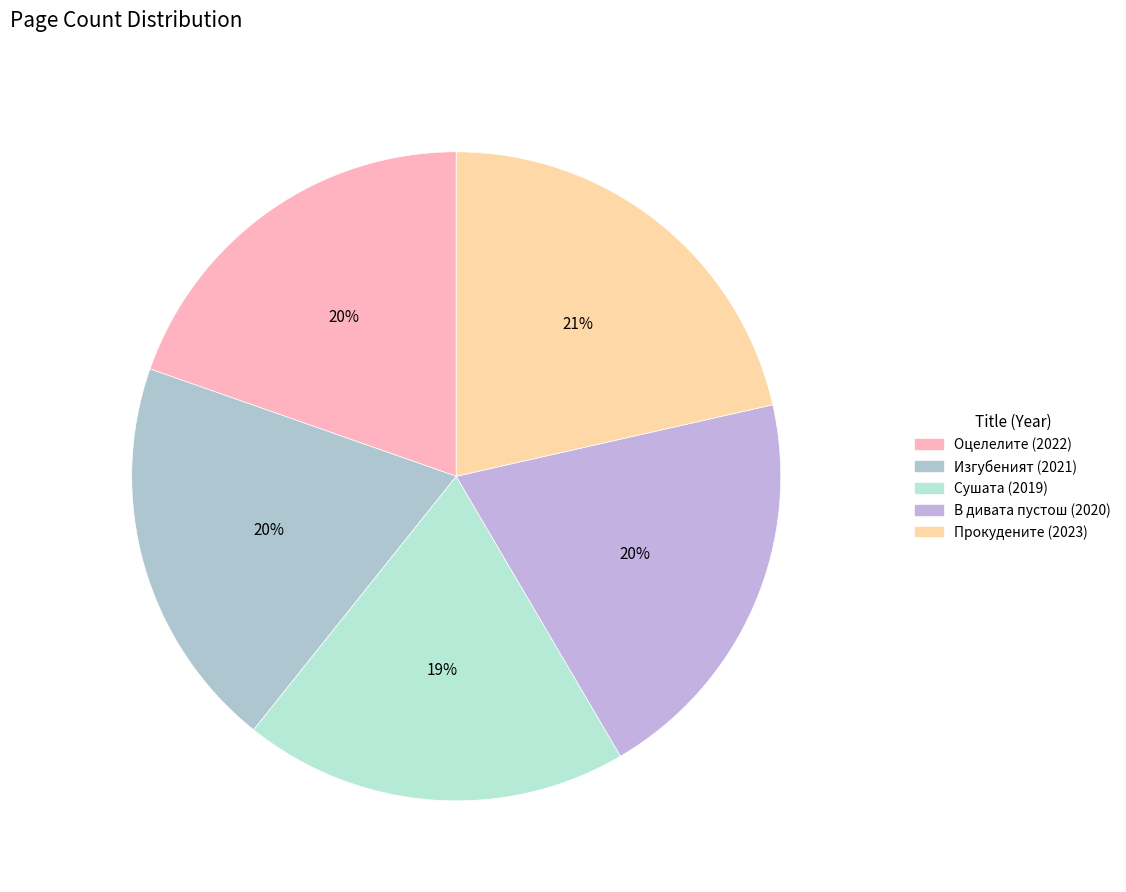

True or false: В дивата пустош (2020) accounts for 5% of the total.

False